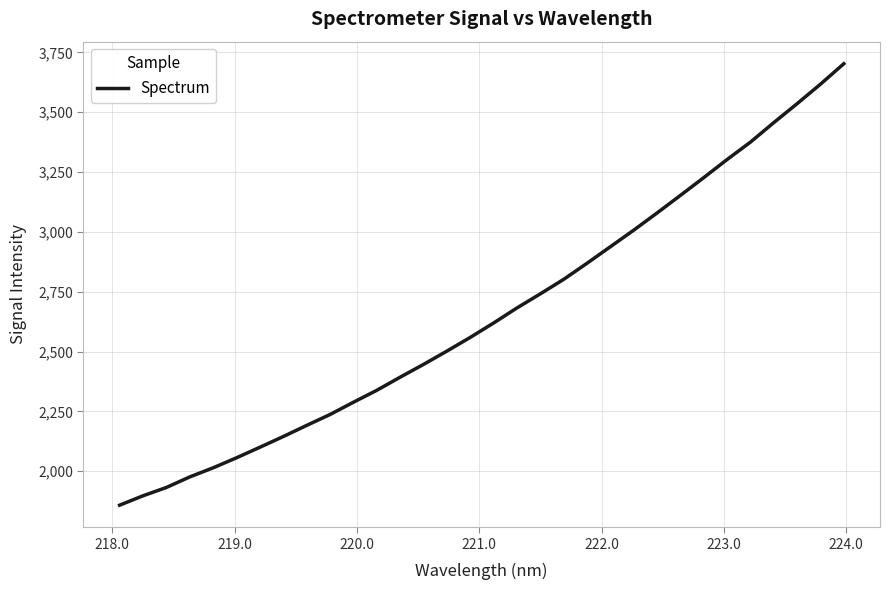

What is the difference between the maximum and minimum values?

1844.5